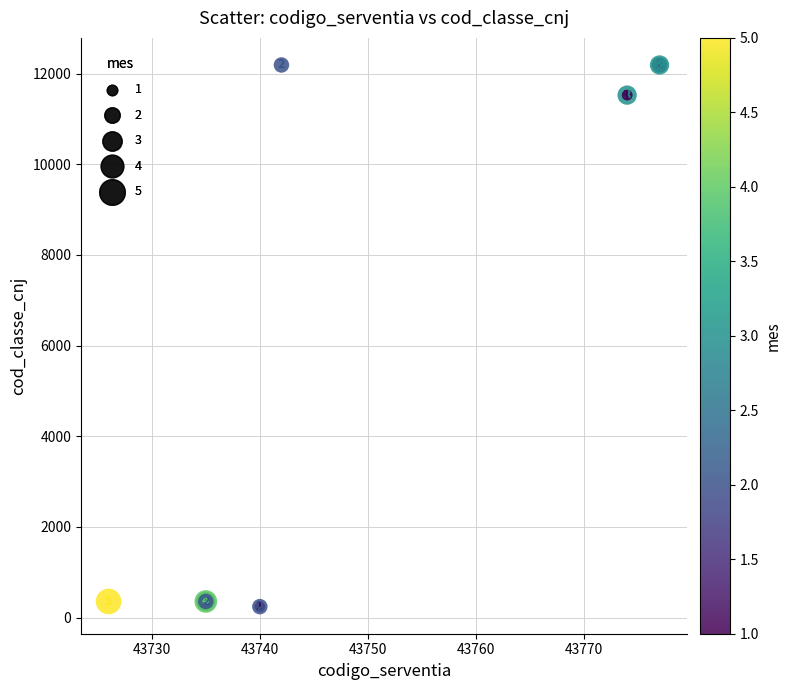

What Y value in the scatter plot is closest to 6217?

11528